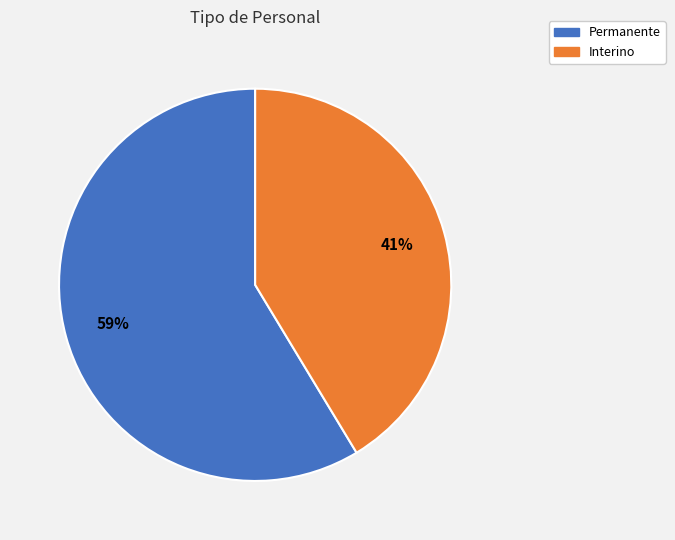

Approximately how many times larger is the value at Interino compared to Permanente?

0.7